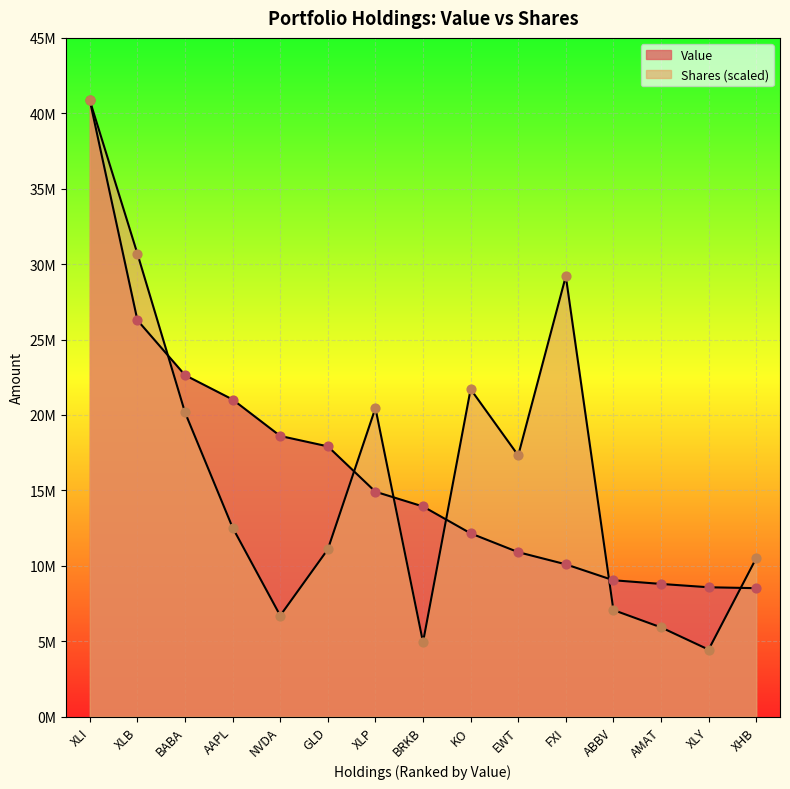

Which series has the widest spread of Y values?

Shares or principal amount